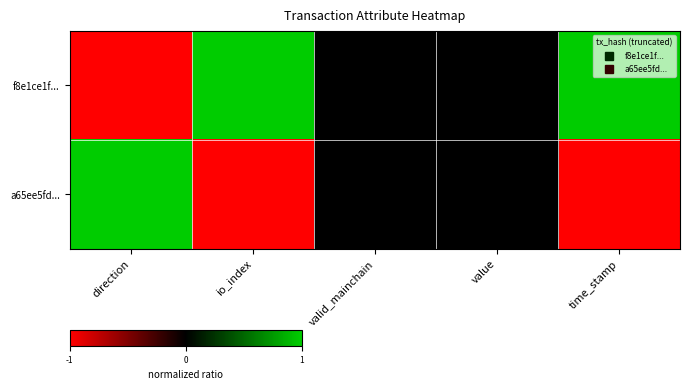

Reading right to left, list all the values displayed in this chart.

f8e1ce1f...: time_stamp=1	value=0	valid_mainchain=0	io_index=1	direction=-1
a65ee5fd...: time_stamp=-1	value=0	valid_mainchain=0	io_index=-1	direction=1